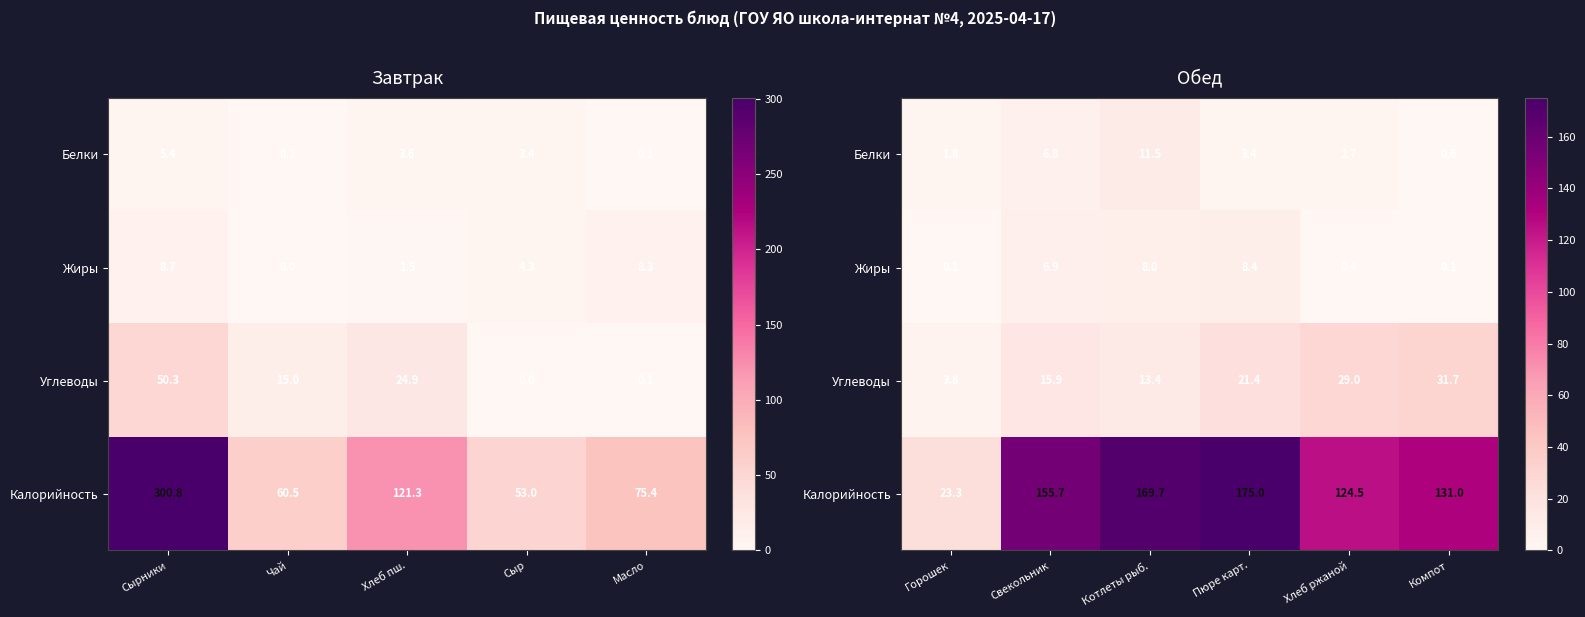

Is the value of Калорийность at Котлеты рыб. greater than the value of Углеводы at Свекольник?

Yes